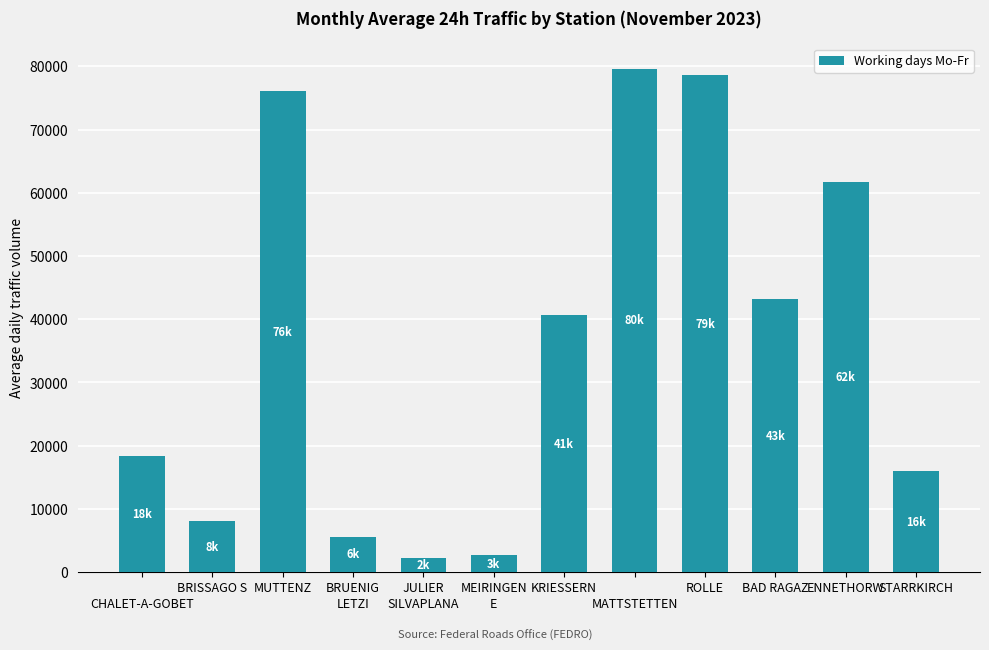

What is the value of the 3rd bar from the left?

76140.8